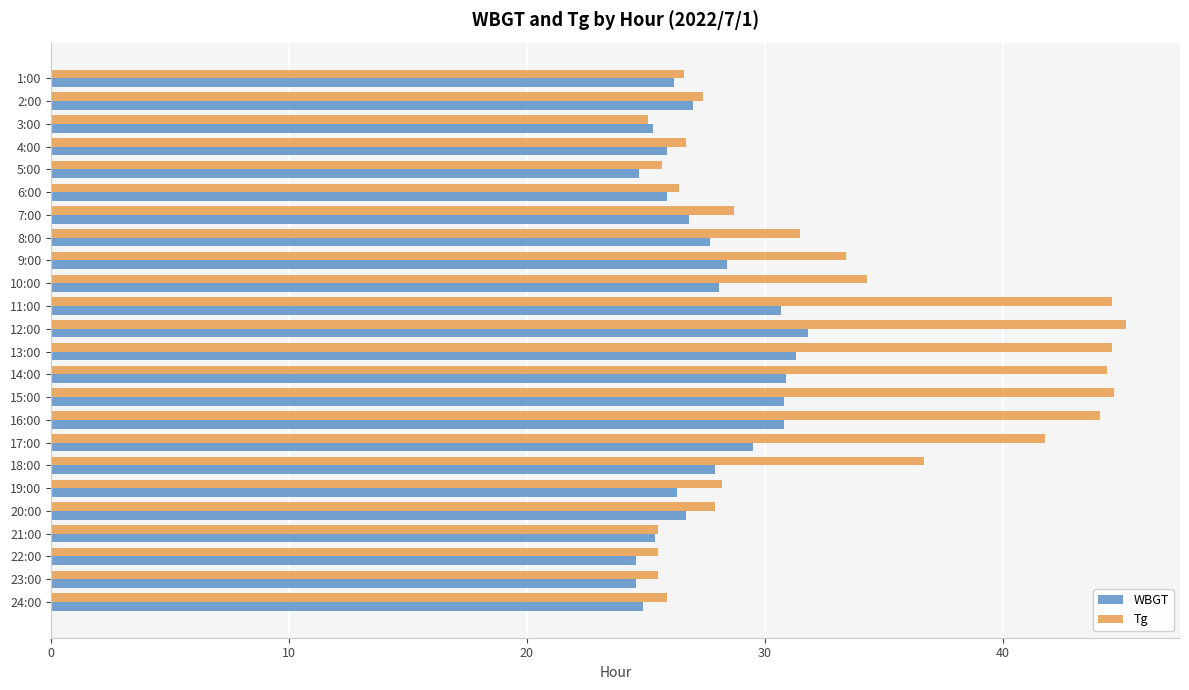

List the series in order of their peak value, highest first.

Tg, WBGT